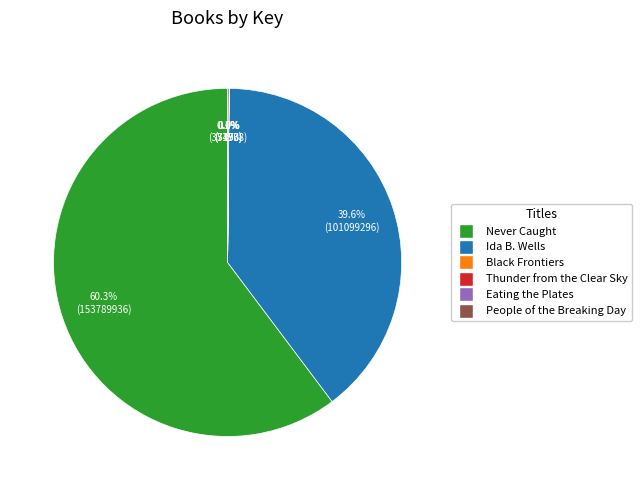

Does any single category account for the majority?

Yes